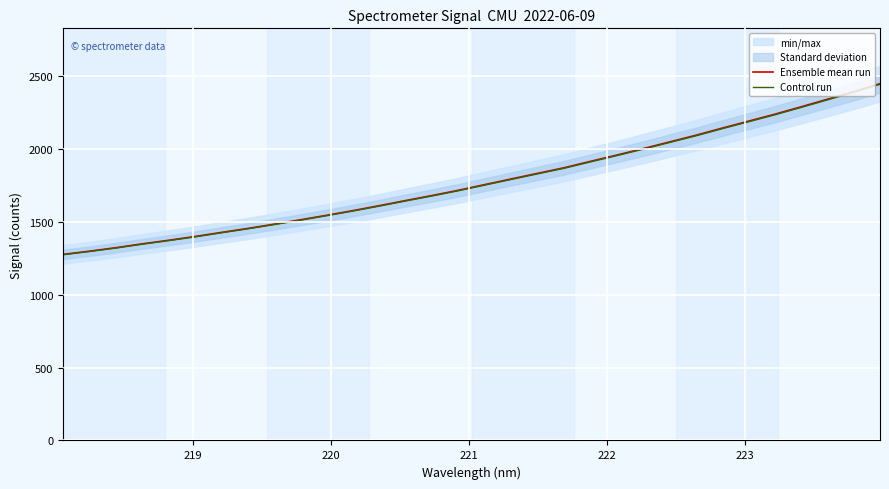

How many categories are shown in the chart?

32